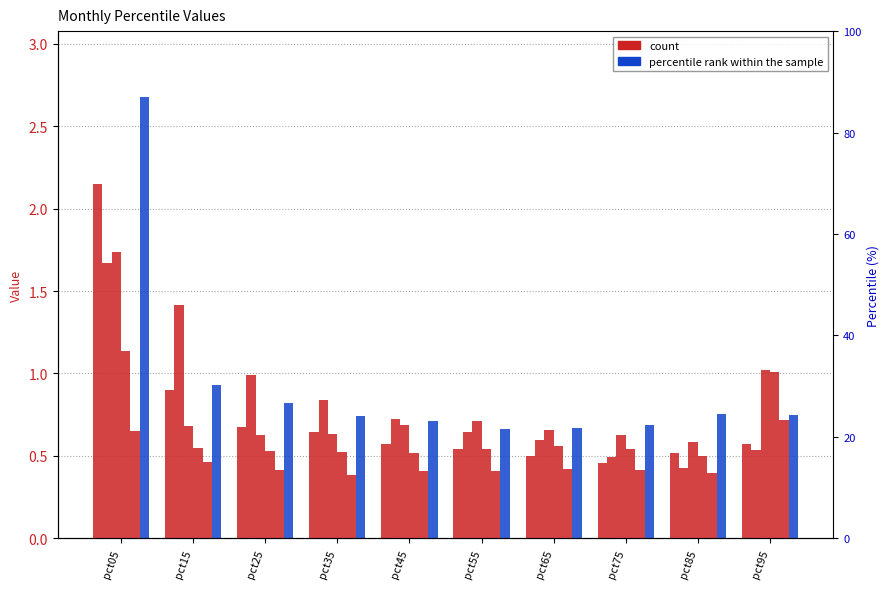

Where is Mar nearest to the value 1?

pct95